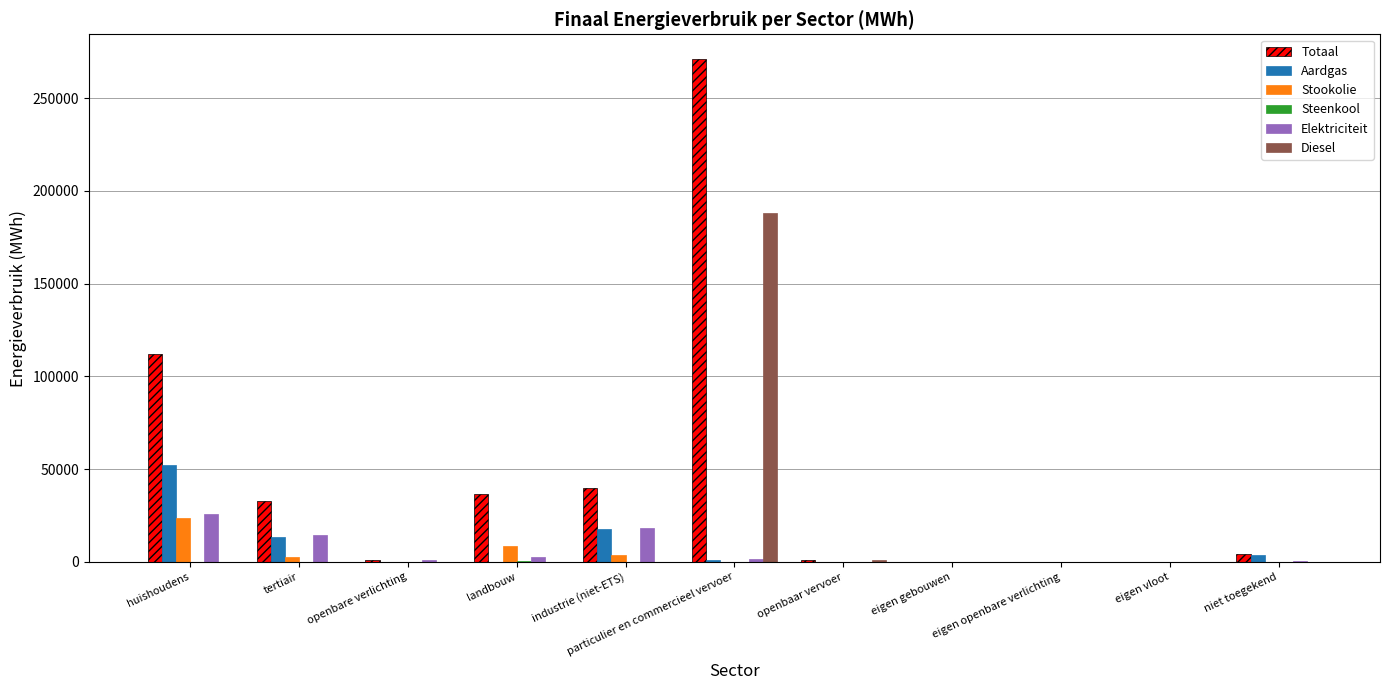

At which label is Elektriciteit closest to 12997?

tertiair